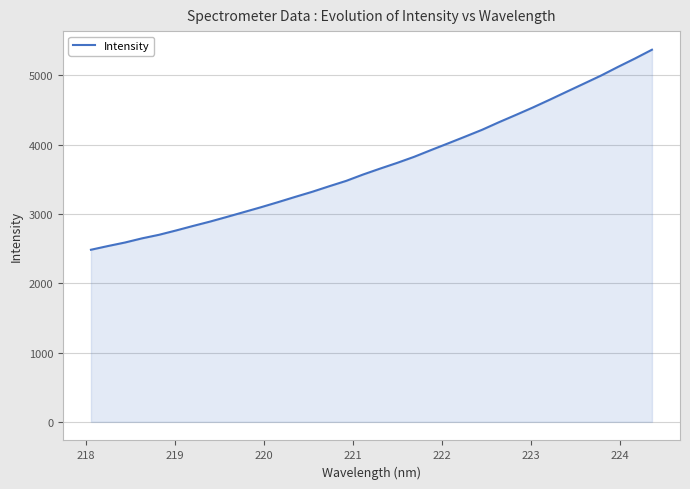

What is the greatest value displayed?

5372.1